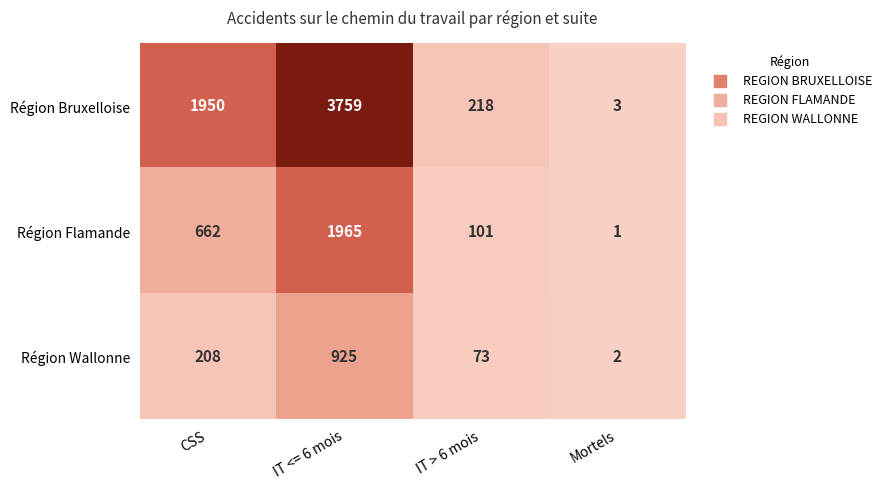

What value does the Région Wallonne series have at IT > 6 mois, to the nearest 100?

100